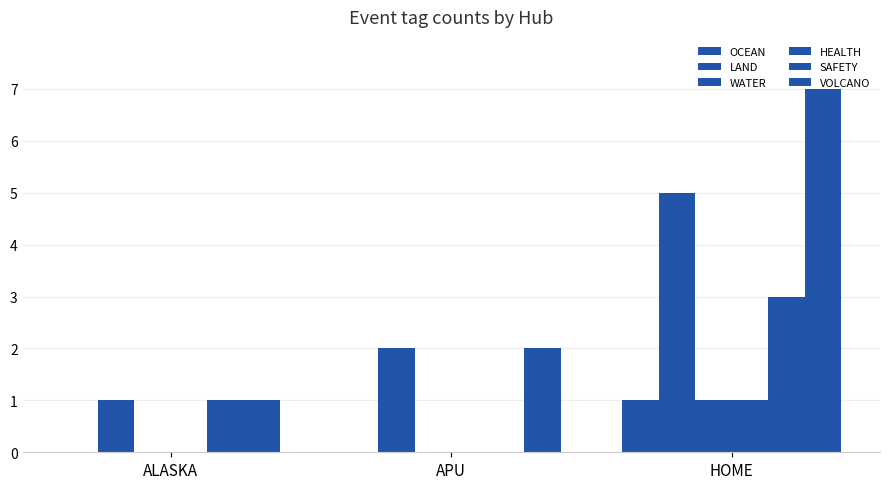

Where does the LAND series first go above 2?

HOME